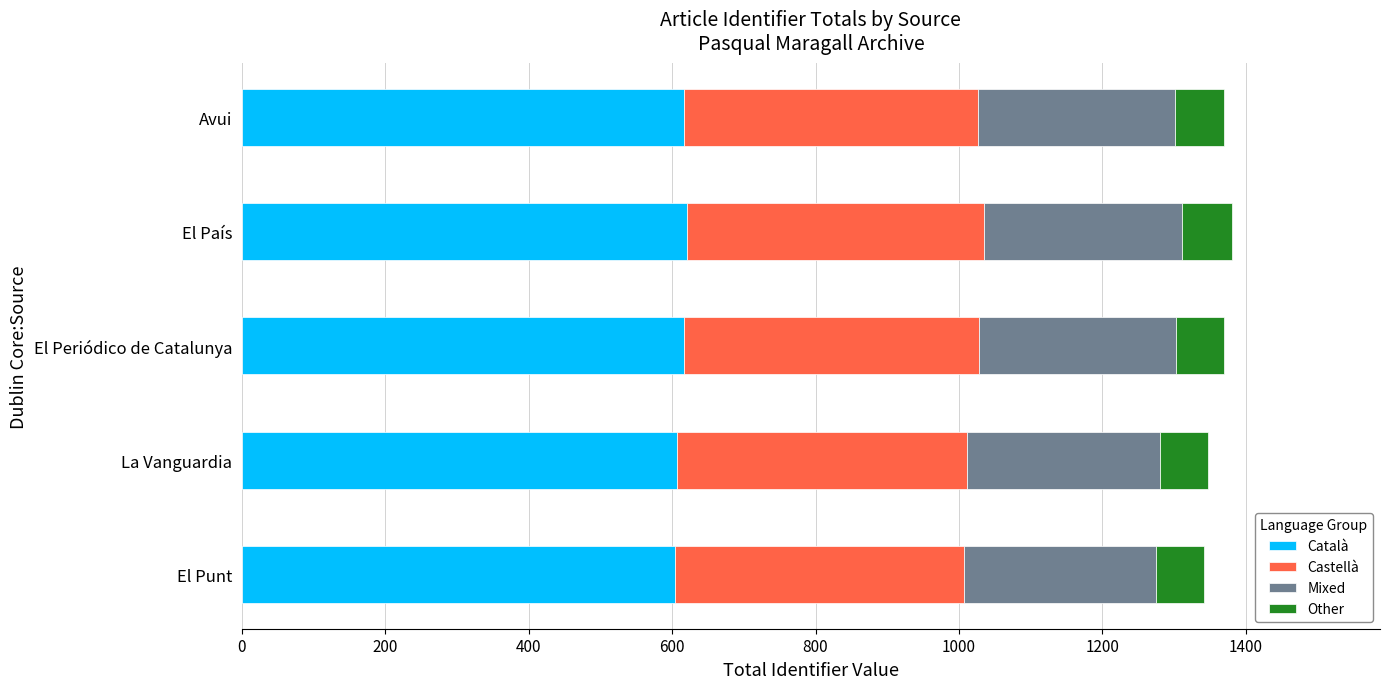

What value does the Català series have at El Periódico de Catalunya?

617